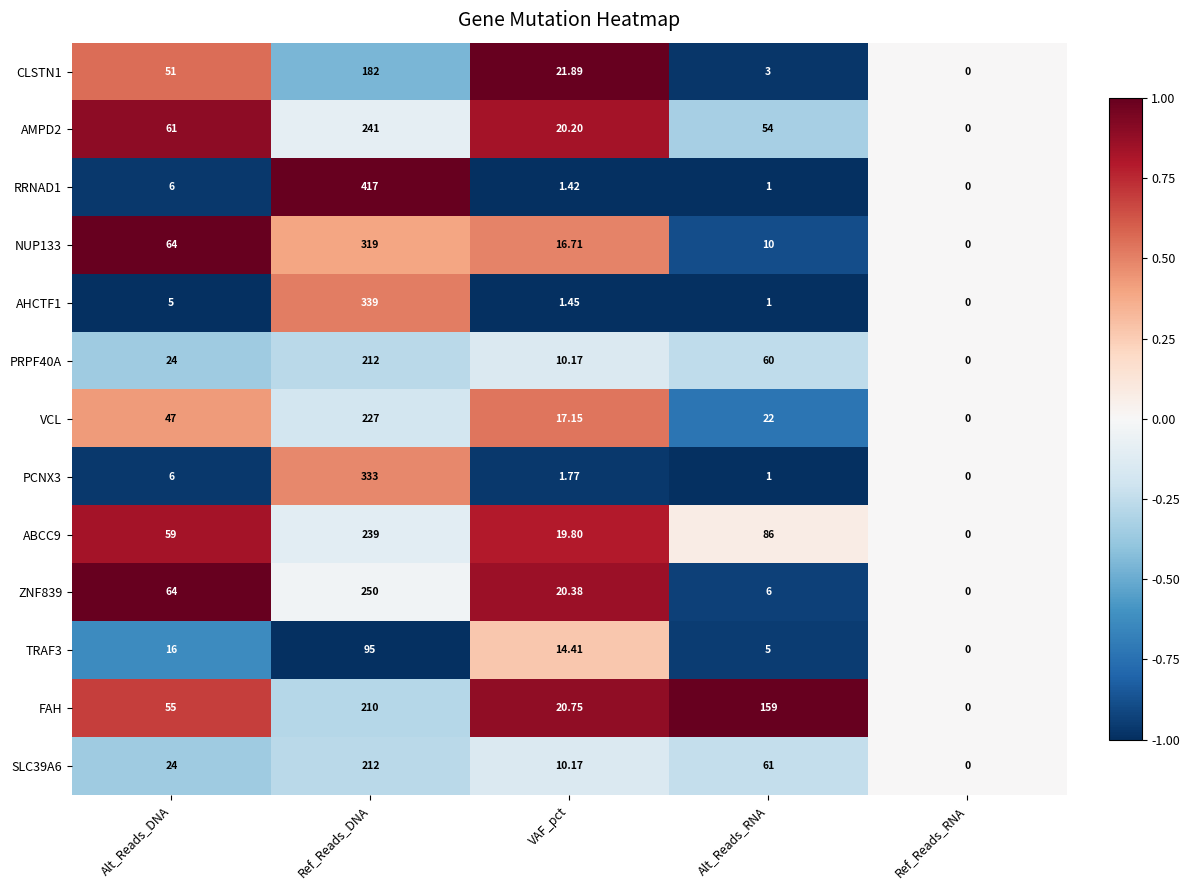

Where does the RRNAD1 series first go above 1?

Alt_Reads_DNA